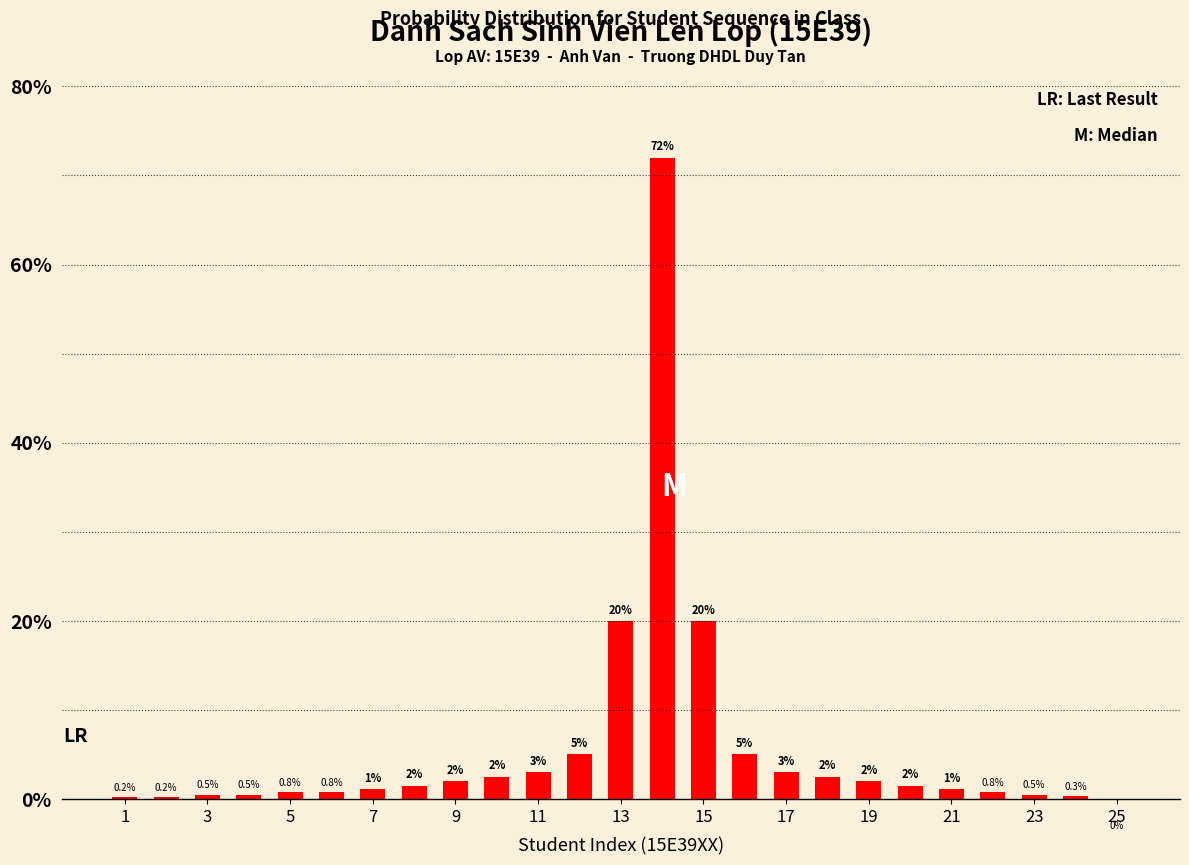

Reading right to left, what are all the values shown in this chart?

0.0	0.3	0.5	0.8	1.1	1.5	2.0	2.5	3.0	5.0	20.0	72.0	20.0	5.0	3.0	2.5	2.0	1.5	1.1	0.8	0.8	0.5	0.5	0.2	0.2